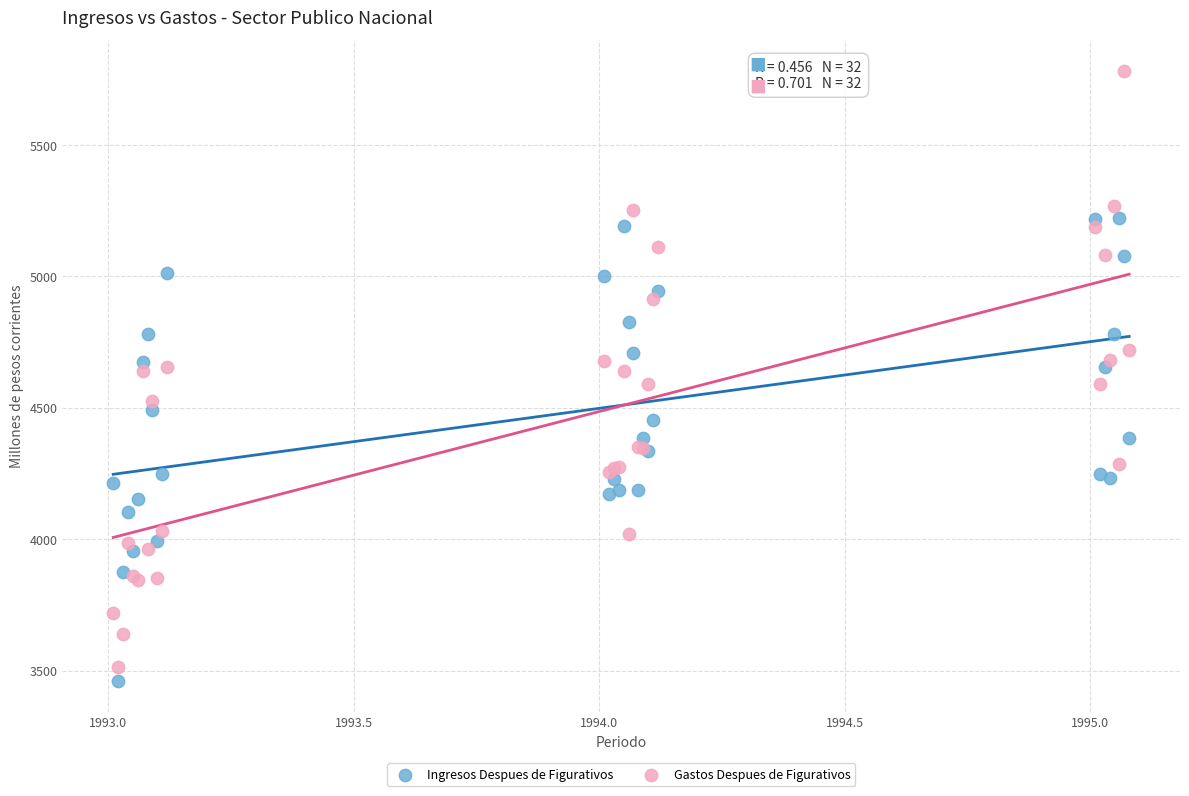

Which series contains the highest Y value?

Gastos Despues de Figurativos